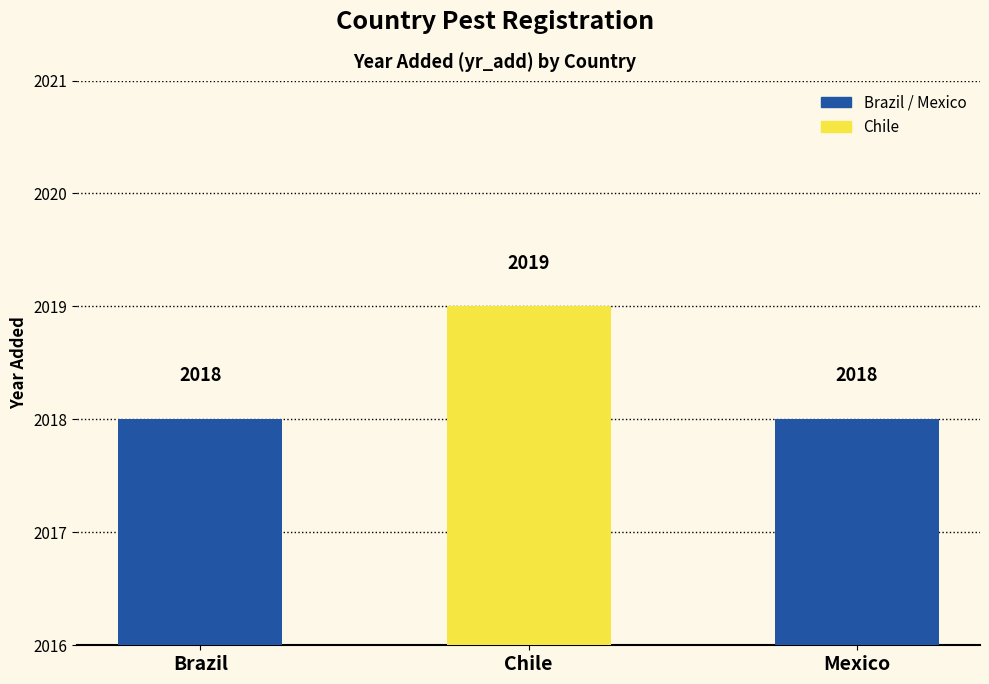

Reading left to right, what are all the values shown in this chart?

2018	2019	2018